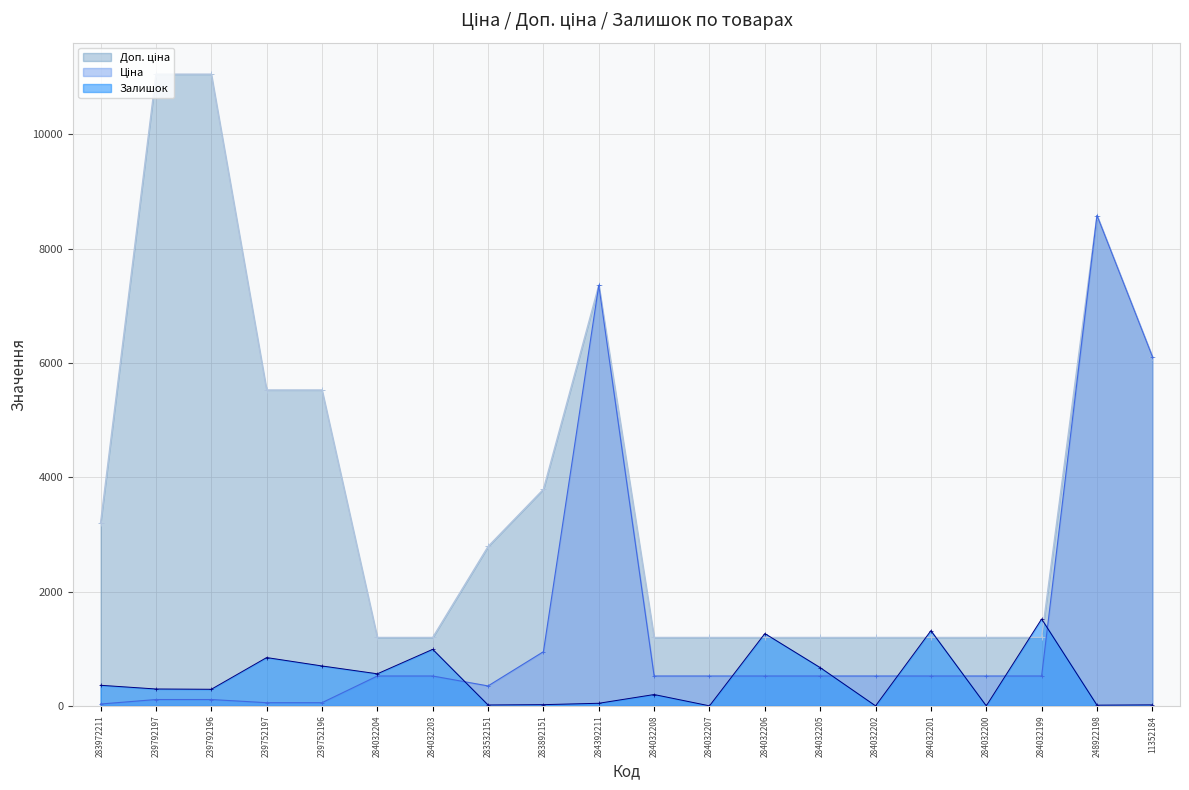

Where is Доп. ціна nearest to the value 6125?

11352184